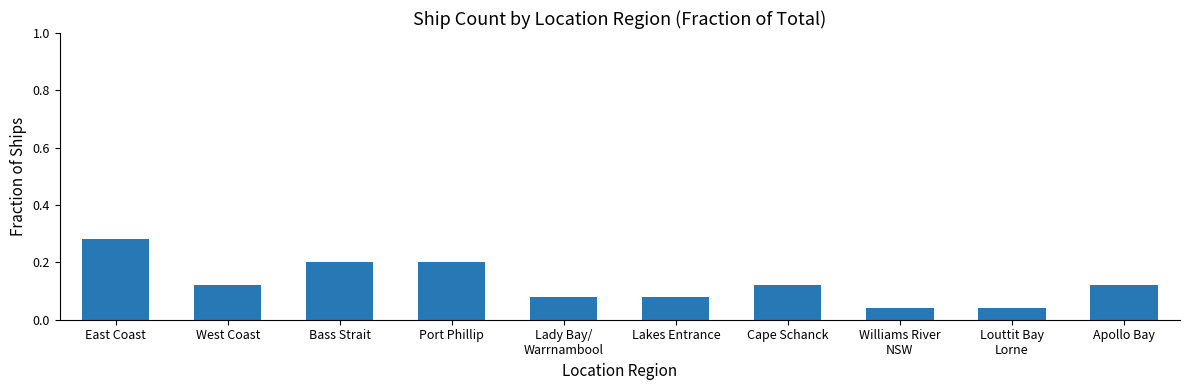

Between East Coast and Apollo Bay, which is larger?

East Coast